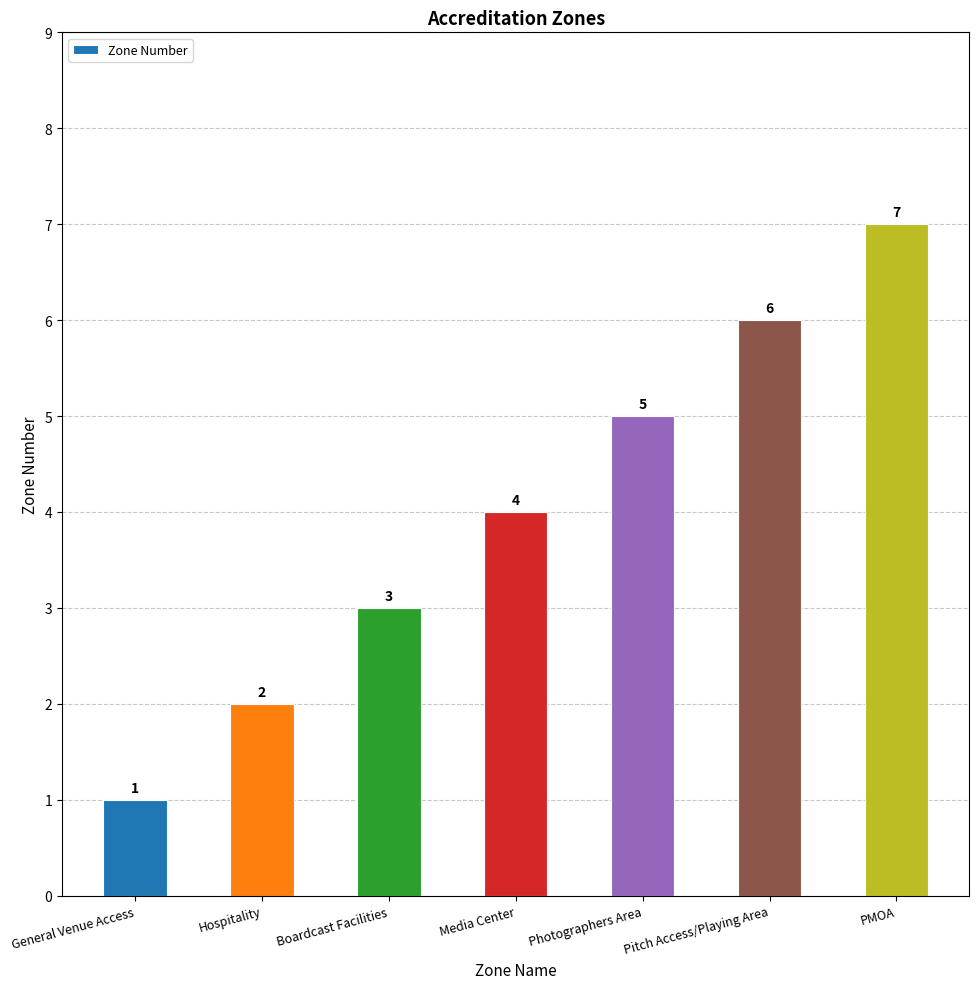

What is the smallest value displayed?

1